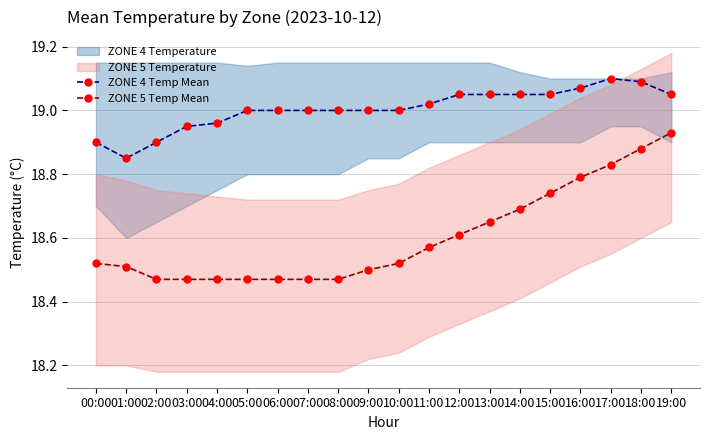

Which series changed the most between 10:00 and 16:00?

ZONE 5 Temp Mean